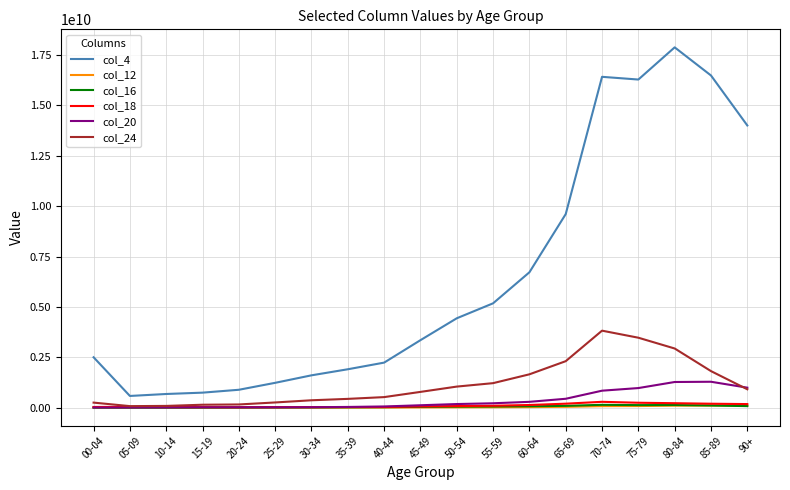

True or false: col_24 and col_4 intersect in this chart.

False